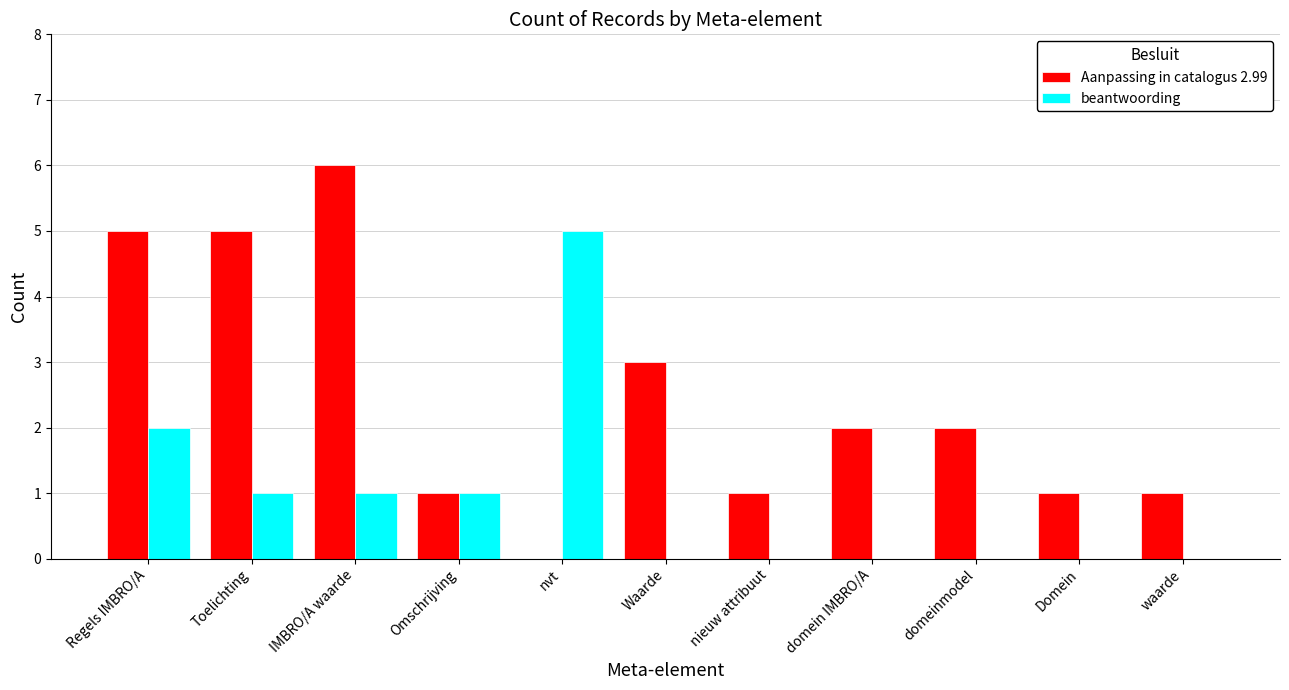

How many distinct data groups are displayed?

2